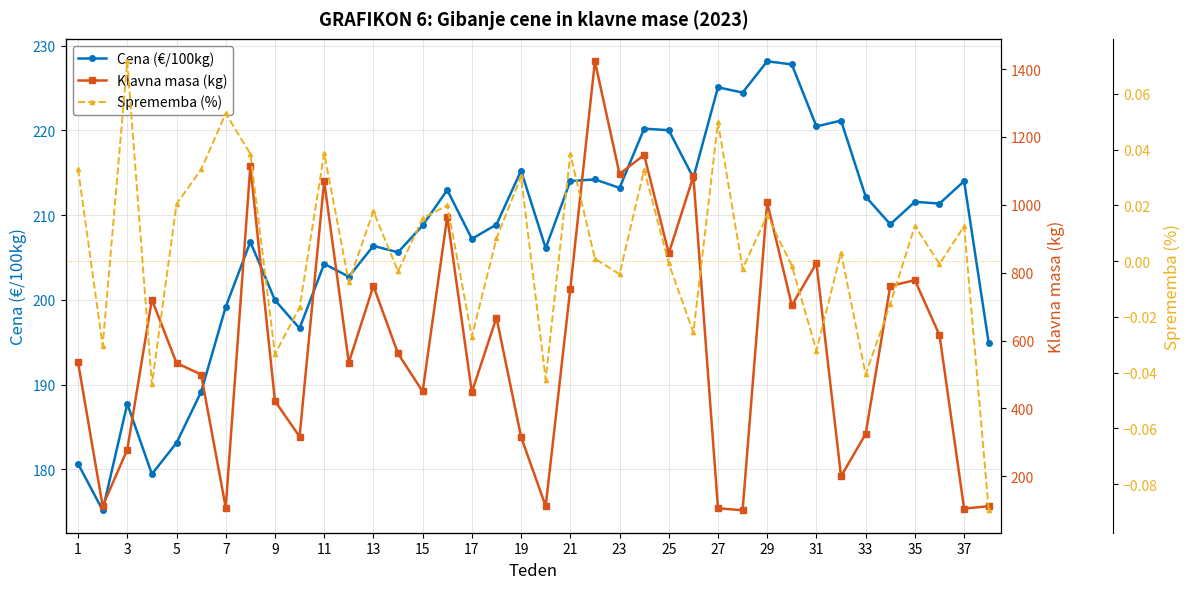

Reading left to right, list all the values displayed in this chart.

Cena (€/100kg): 180.7	175.2	187.7	179.4	183.1	189.1	199.2	206.8	200.0	196.6	204.2	202.7	206.4	205.6	208.8	213.0	207.2	208.9	215.2	206.1	214.0	214.2	213.2	220.2	220.0	214.4	225.1	224.5	228.2	227.8	220.5	221.2	212.2	208.9	211.6	211.4	214.0	194.9
Klavna masa (kg): 536.0	112.0	279.0	721.0	534.0	500.0	108.0	1114.0	422.0	317.0	1070.0	535.0	761.0	562.0	450.0	965.0	448.0	668.0	316.0	112.0	753.0	1423.0	1091.0	1147.0	857.0	1084.0	106.0	100.0	1007.0	704.0	828.0	200.0	325.0	761.0	778.0	616.0	105.0	112.0
Sprememba (%): 0.0	-0.0	0.1	-0.0	0.0	0.0	0.1	0.0	-0.0	-0.0	0.0	-0.0	0.0	-0.0	0.0	0.0	-0.0	0.0	0.0	-0.0	0.0	0.0	-0.0	0.0	-0.0	-0.0	0.0	-0.0	0.0	-0.0	-0.0	0.0	-0.0	-0.0	0.0	-0.0	0.0	-0.1